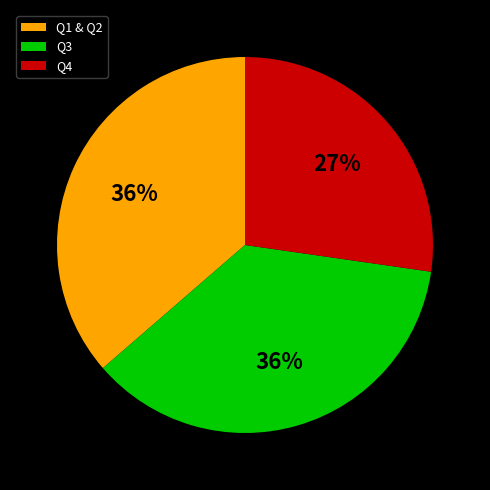

True or false: Q1 & Q2 accounts for 45% of the total.

False